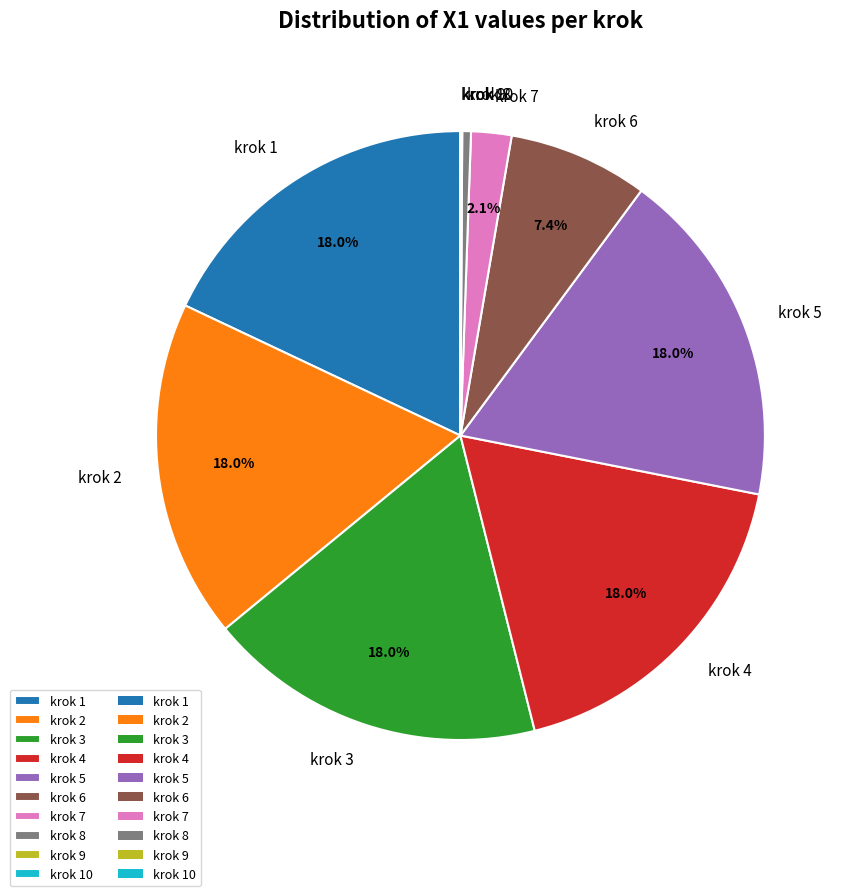

Is krok 6 the majority of the pie?

No